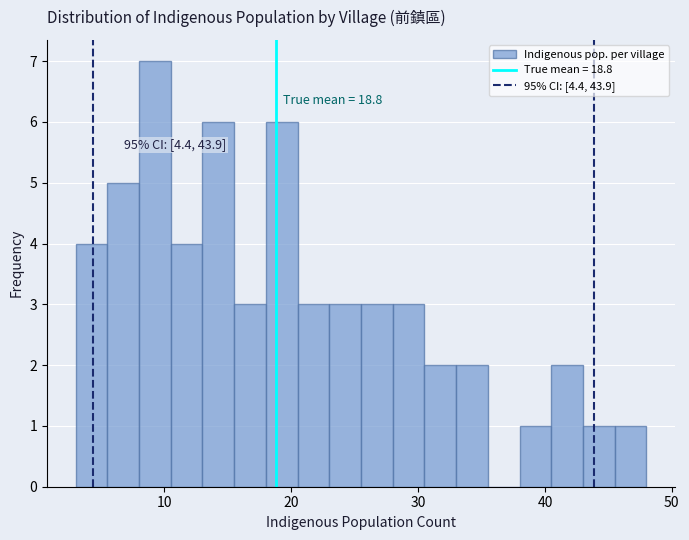

Around what value on the x-axis is the tallest bar? Give the approximate position of its centre, as read against the axis.

9